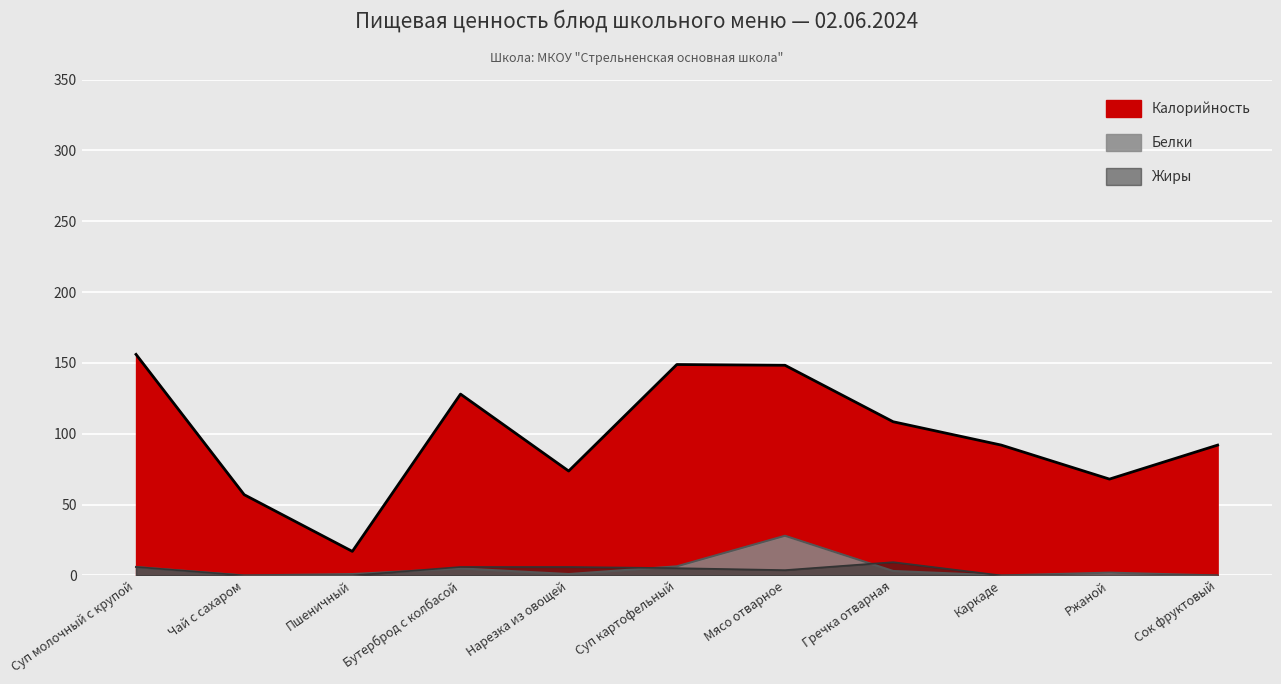

What position from the left is Ржаной?

10